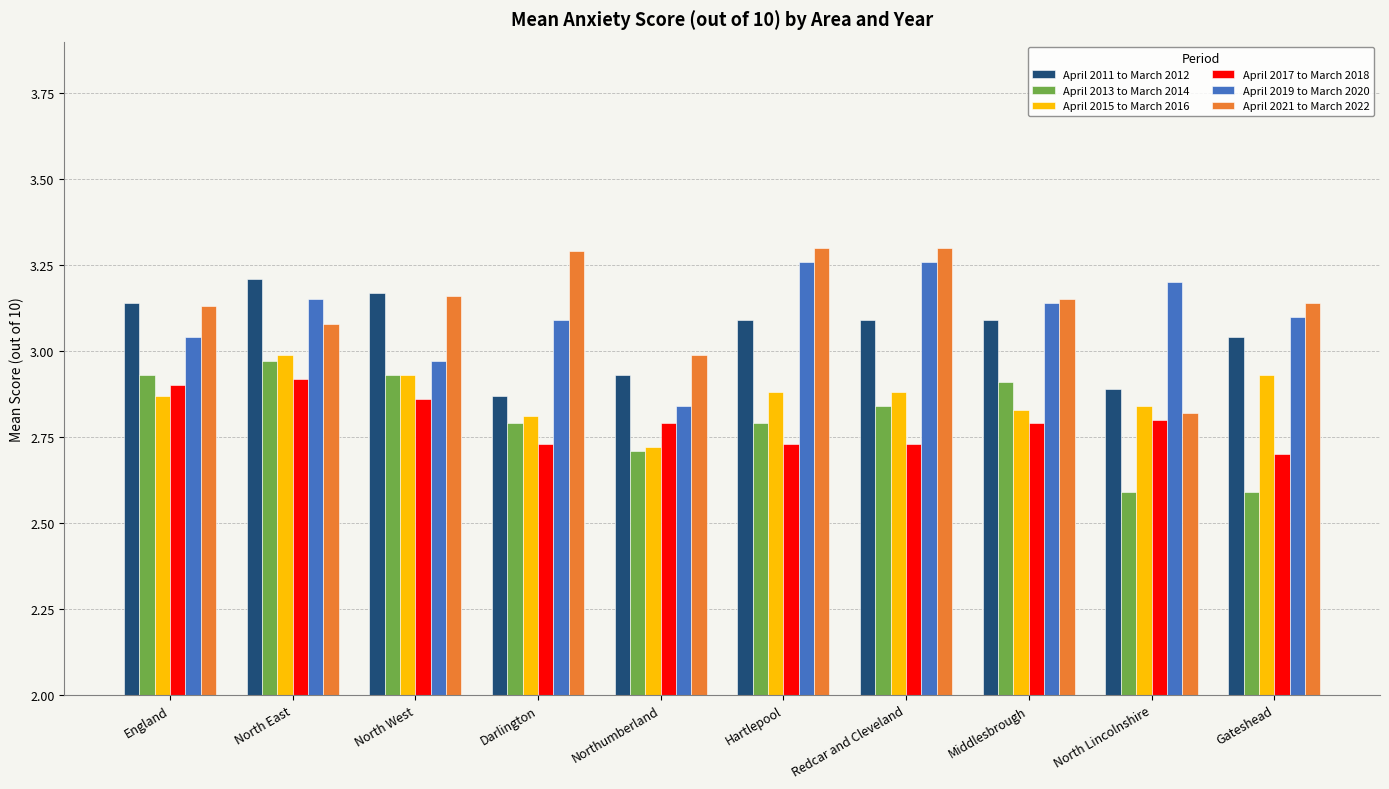

Does the chart contain any negative values?

No